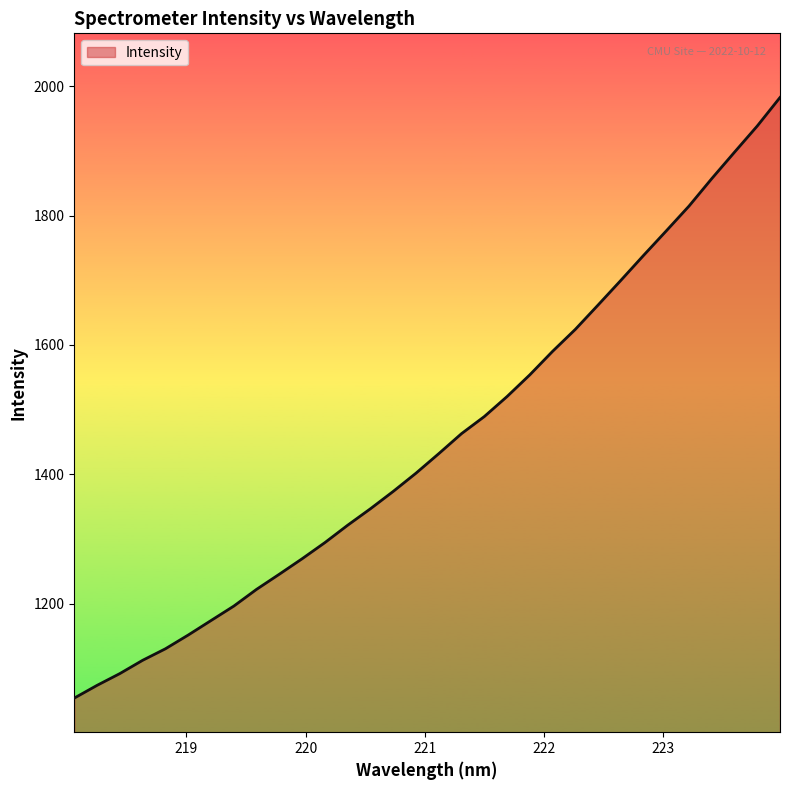

What is the difference between the maximum and minimum values?

928.0